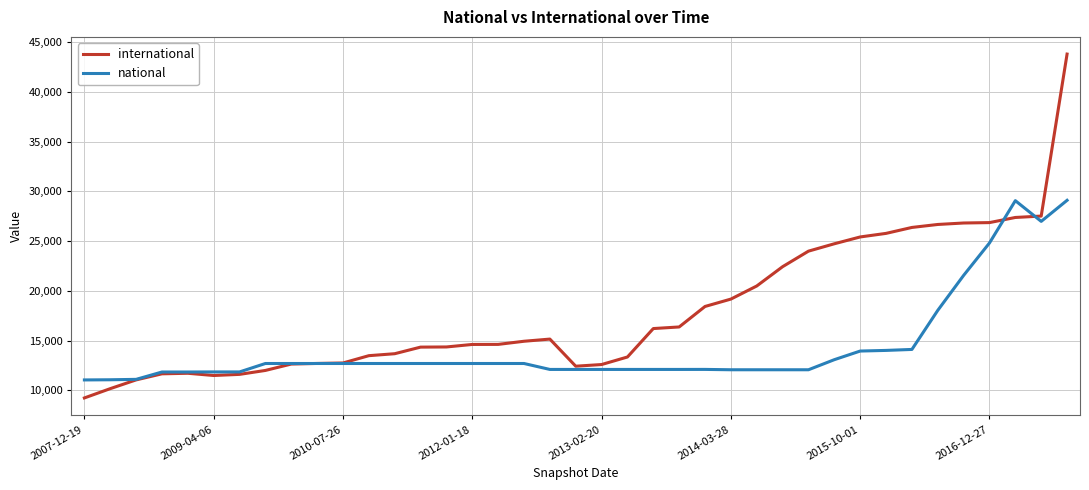

Which series has the widest spread of values?

international